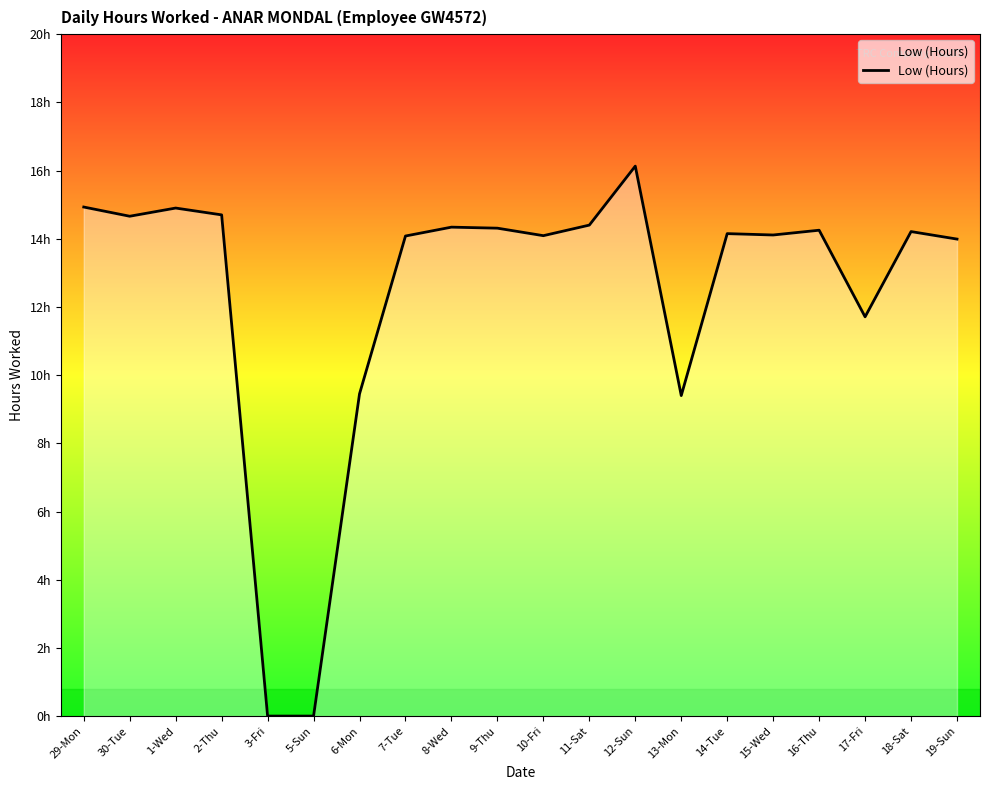

Does the chart display data point markers on the line(s)?

No